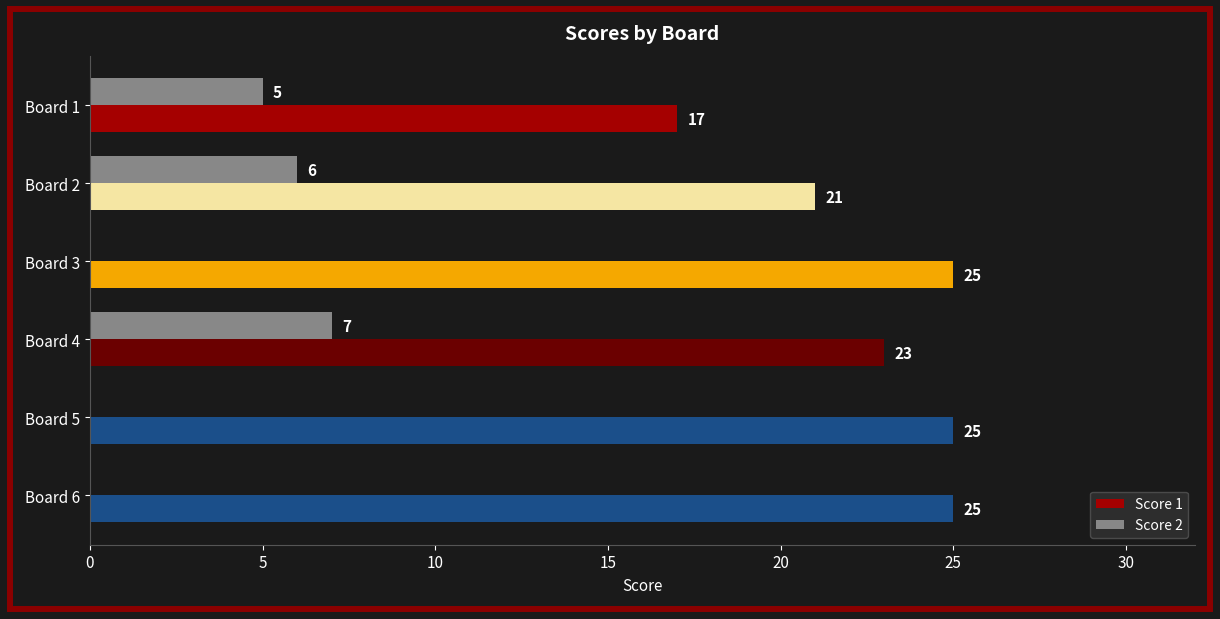

Which category has the highest value in the Score 2 series?

Board 4